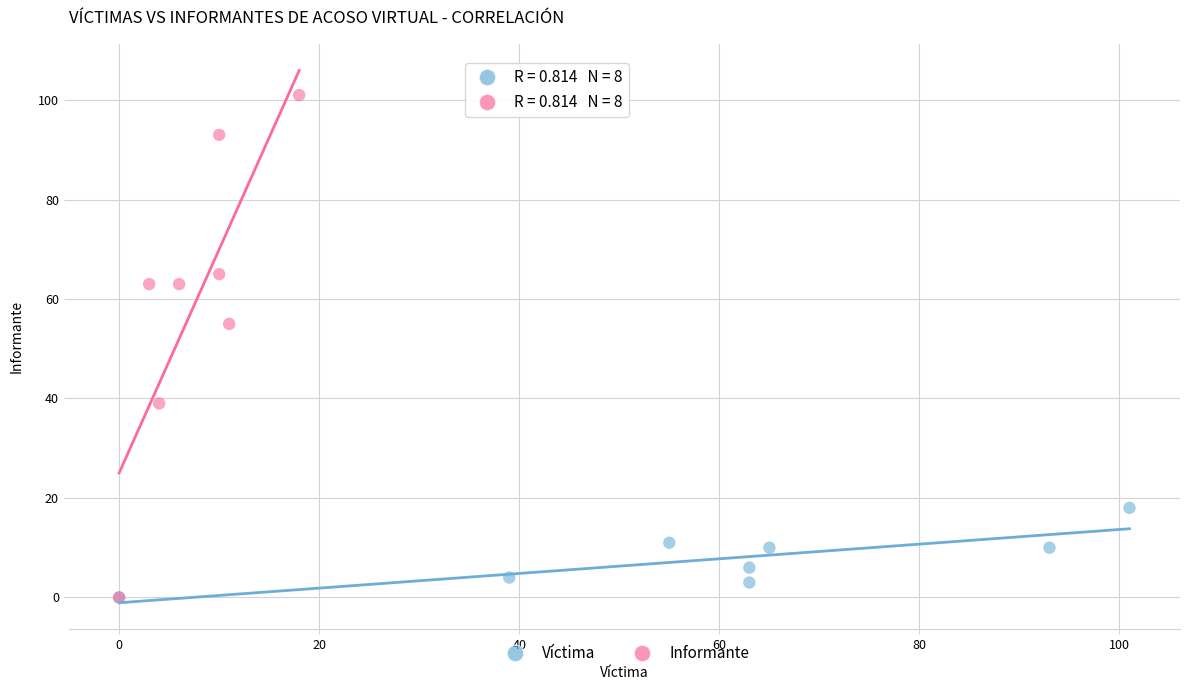

Which series contains the highest Y value?

Informante